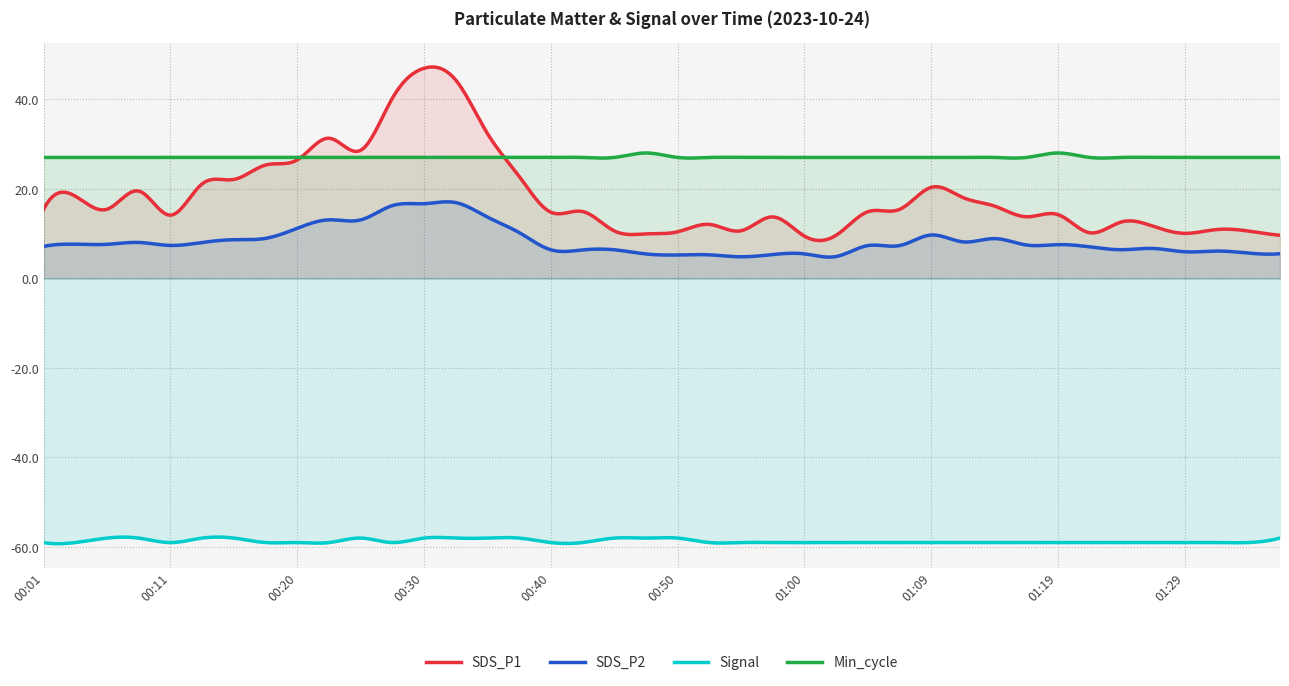

Does the chart display data point markers on the line(s)?

No